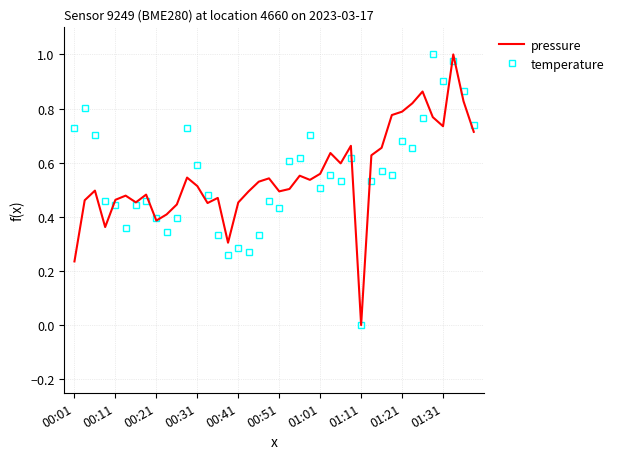

List the series in order of their overall mean, lowest first.

temperature, pressure